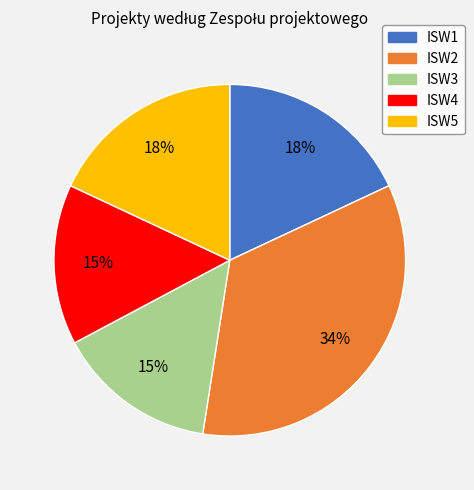

What is the ratio of the value at ISW3 to the value at ISW5?

0.8